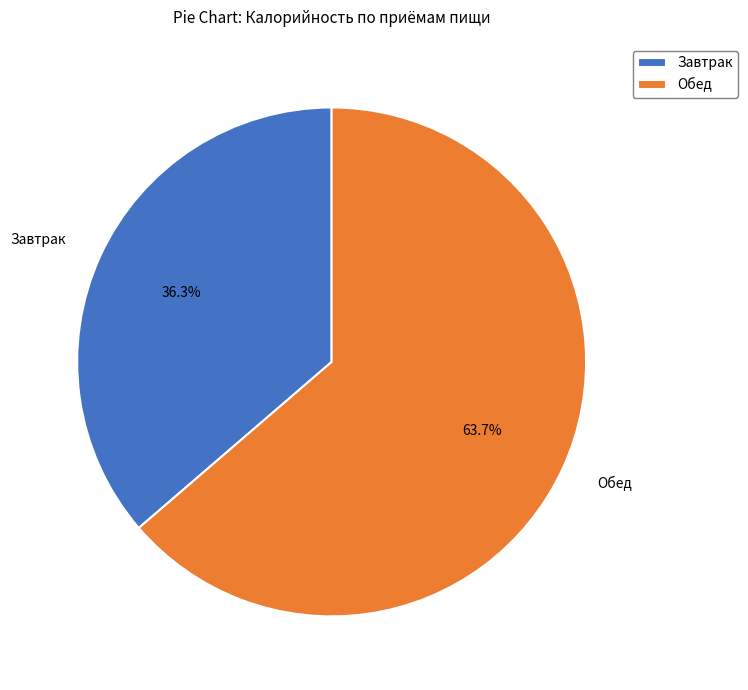

What is the smallest slice in the pie chart?

Завтрак